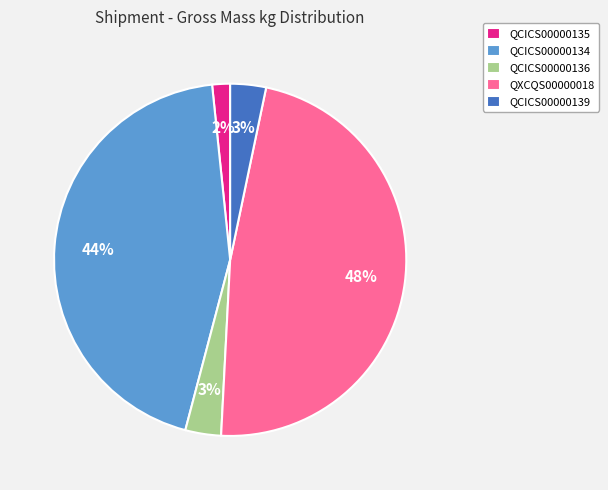

To the nearest percent, what is the combined percentage of QCICS00000135 and QCICS00000134?

46%